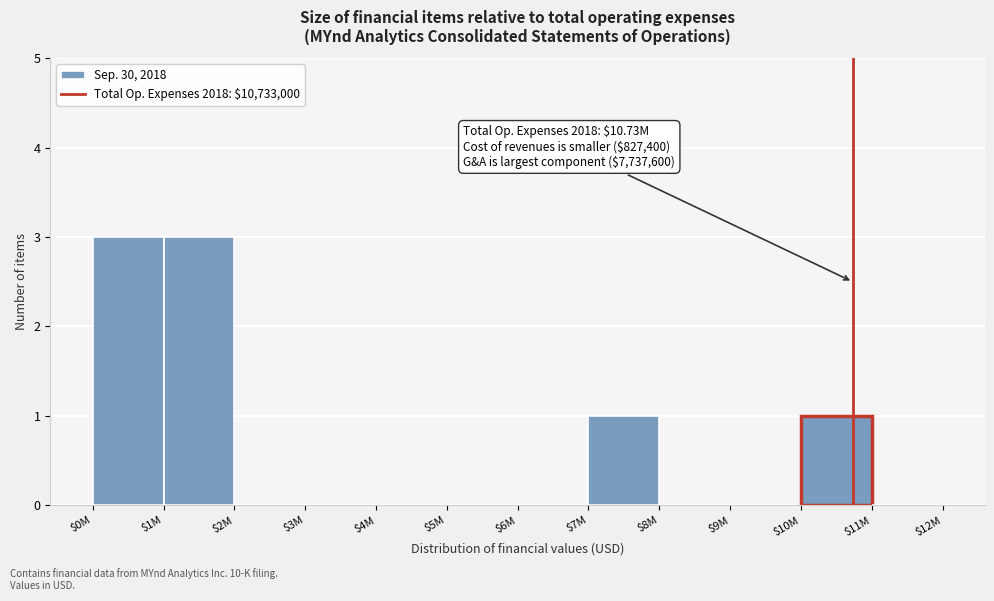

What is the sum of all values?

8